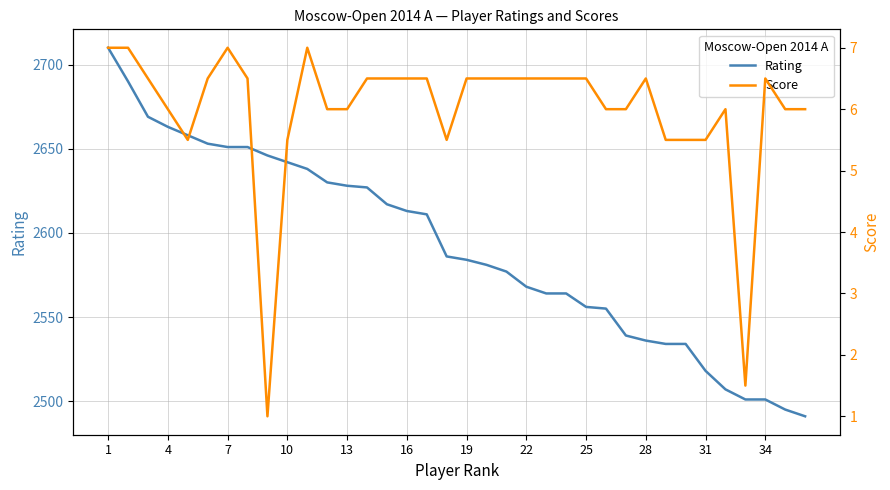

True or false: Rating and Score intersect in this chart.

False